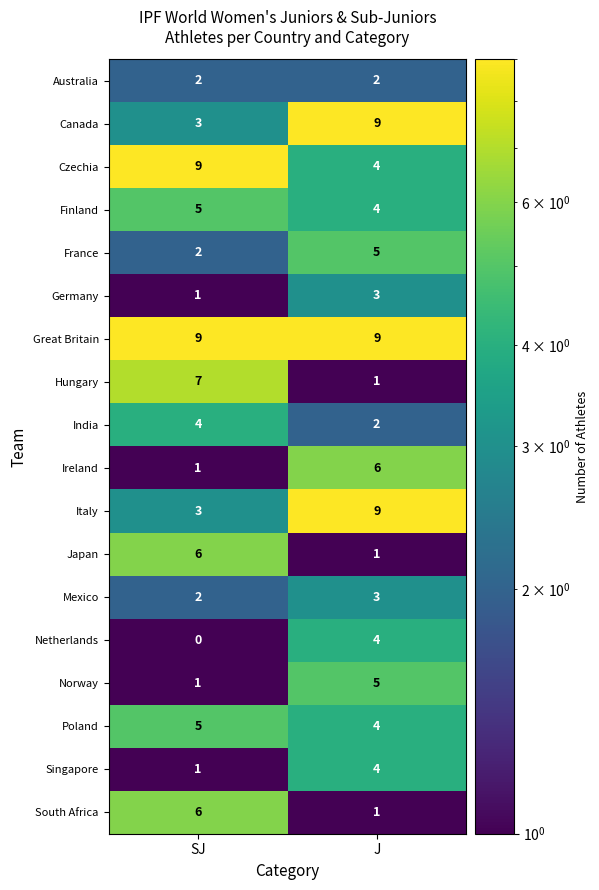

What is the difference between the highest and lowest values at SJ?

9